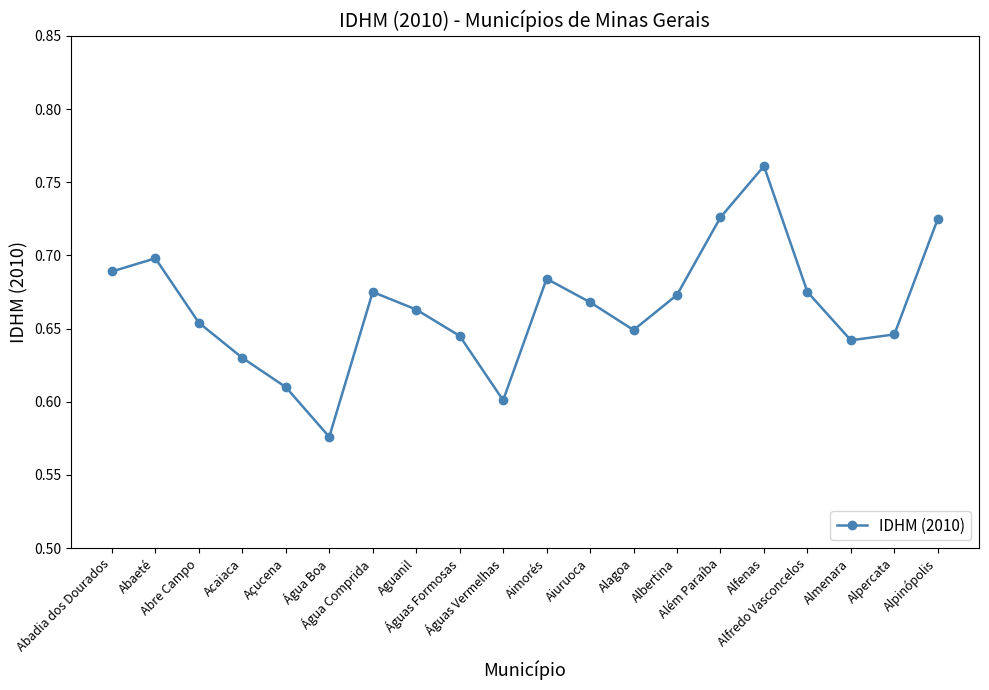

Count the values in the range 0 to 1.

20